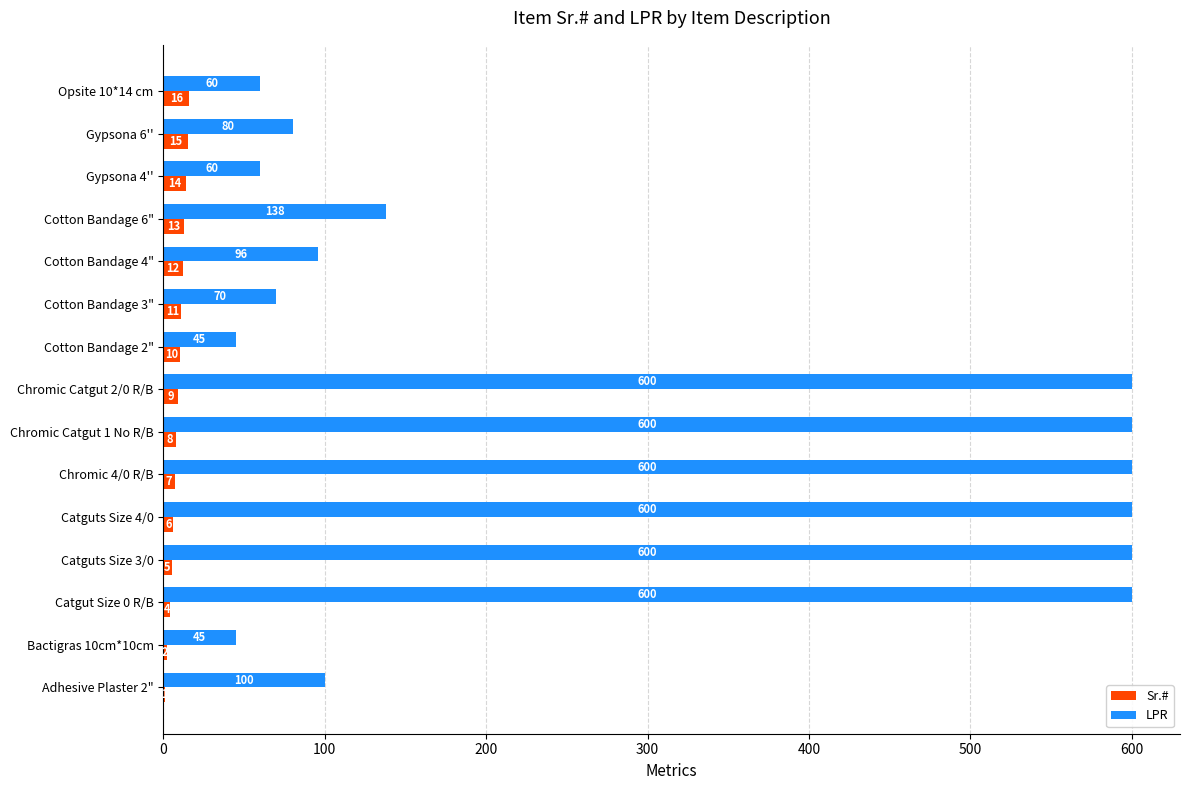

At which category is the sum across all series the highest?

Chromic Catgut 2/0 R/B